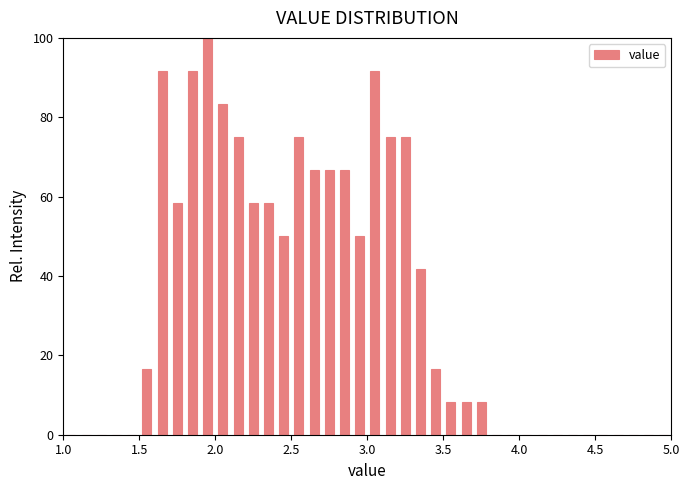

Read against the x-axis, roughly where is the centre of the tallest bar?

1.95